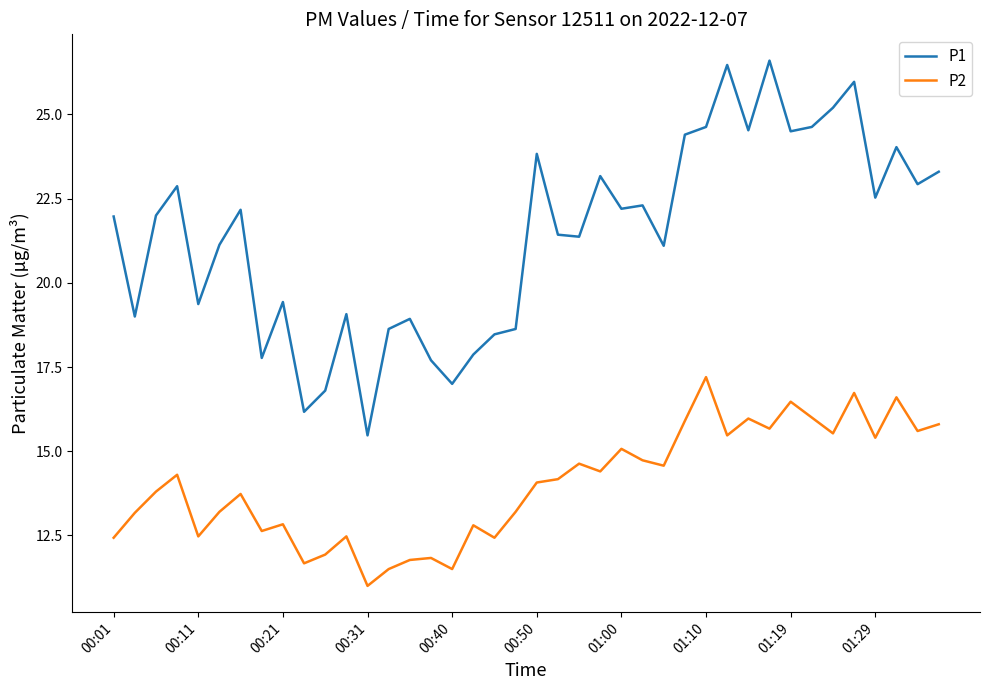

What is the minimum value shown in the chart?

11.0